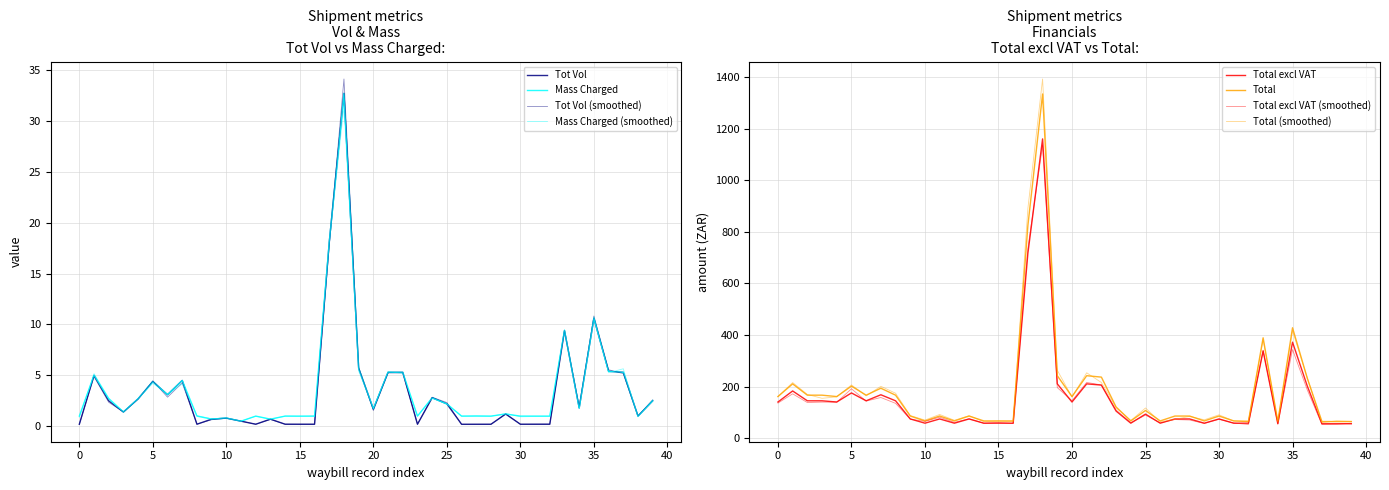

What is the value of the Total point at the 22nd from the left?

242.6